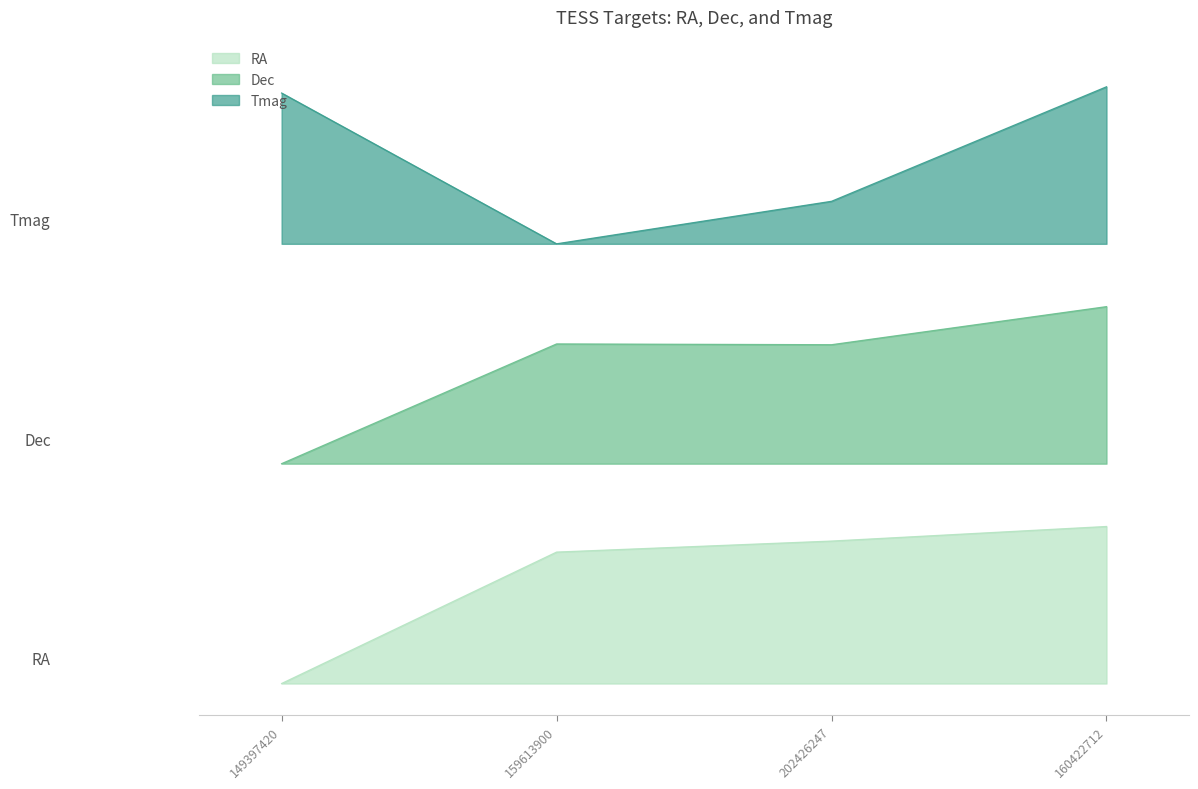

Count the Dec values in the range 2 to 3.

3